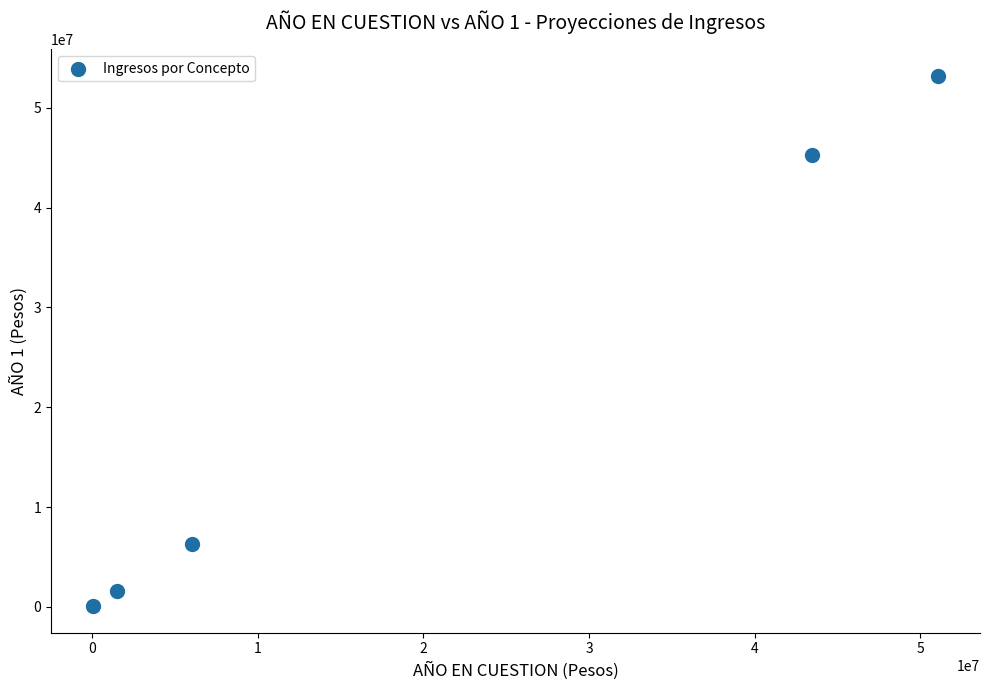

What Y value in the scatter plot is closest to 26639963?

45256329.5